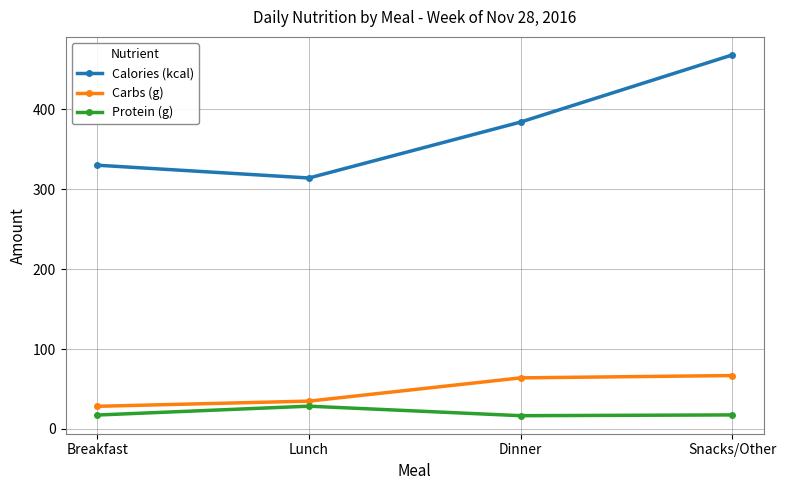

The value of Calories (kcal) at Snacks/Other is 167.5. True or false?

False